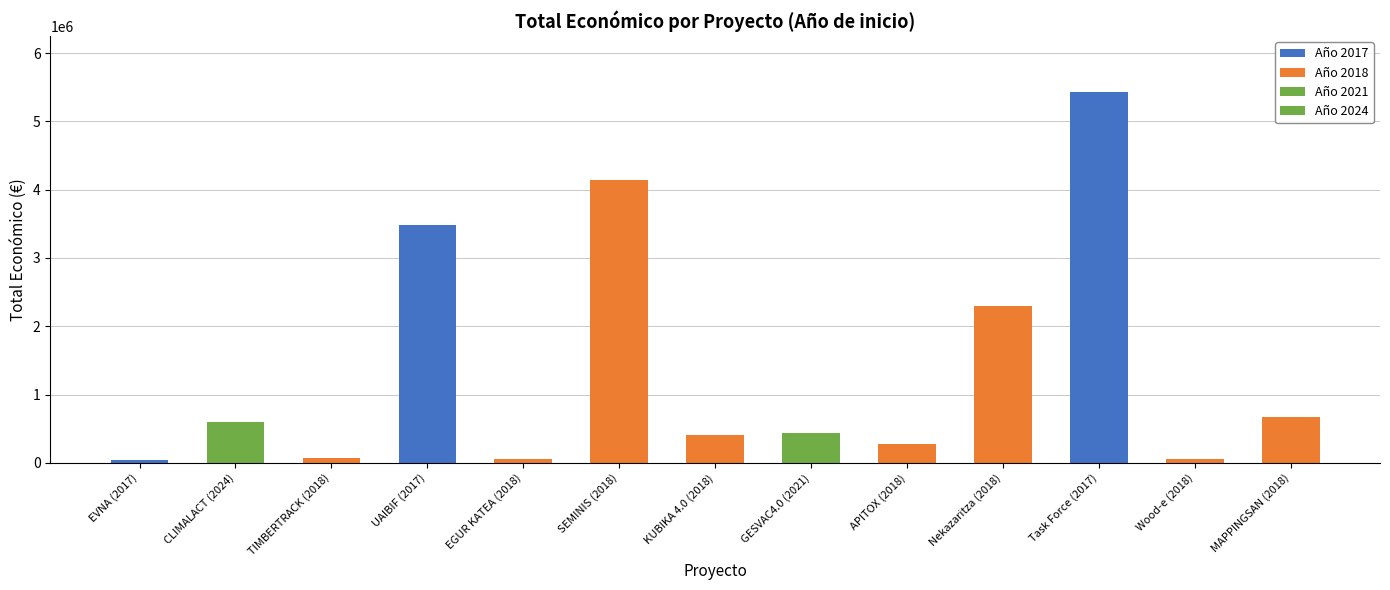

List the labels in order of value, largest first.

Task Force (2017), SEMINIS (2018), UAIBIF (2017), Nekazaritza (2018), MAPPINGSAN (2018), CLIMALACT (2024), GESVAC4.0 (2021), KUBIKA 4.0 (2018), APITOX (2018), TIMBERTRACK (2018), EGUR KATEA (2018), Wood-e (2018), EVNA (2017)